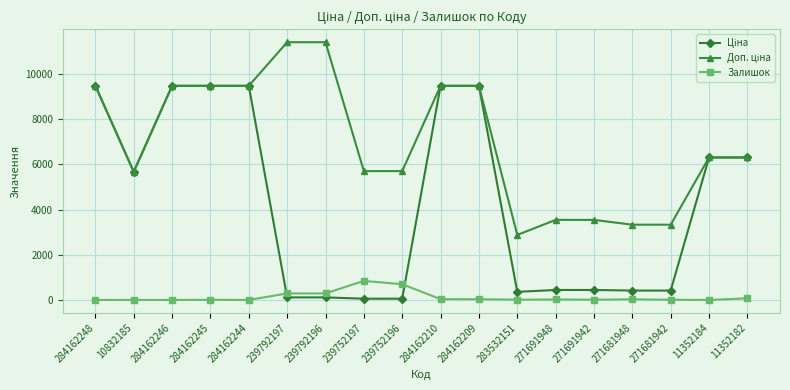

What is the maximum value for Залишок?

845.0